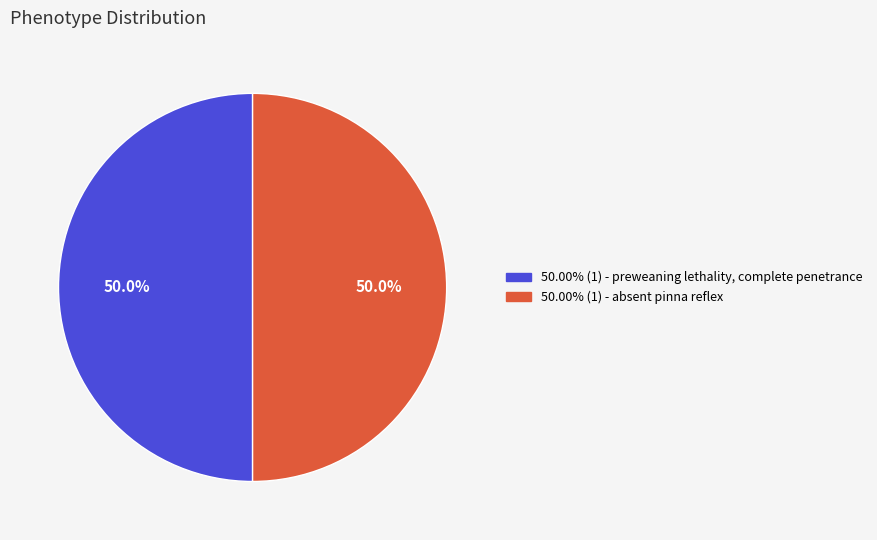

Count the number of slices in the pie.

2